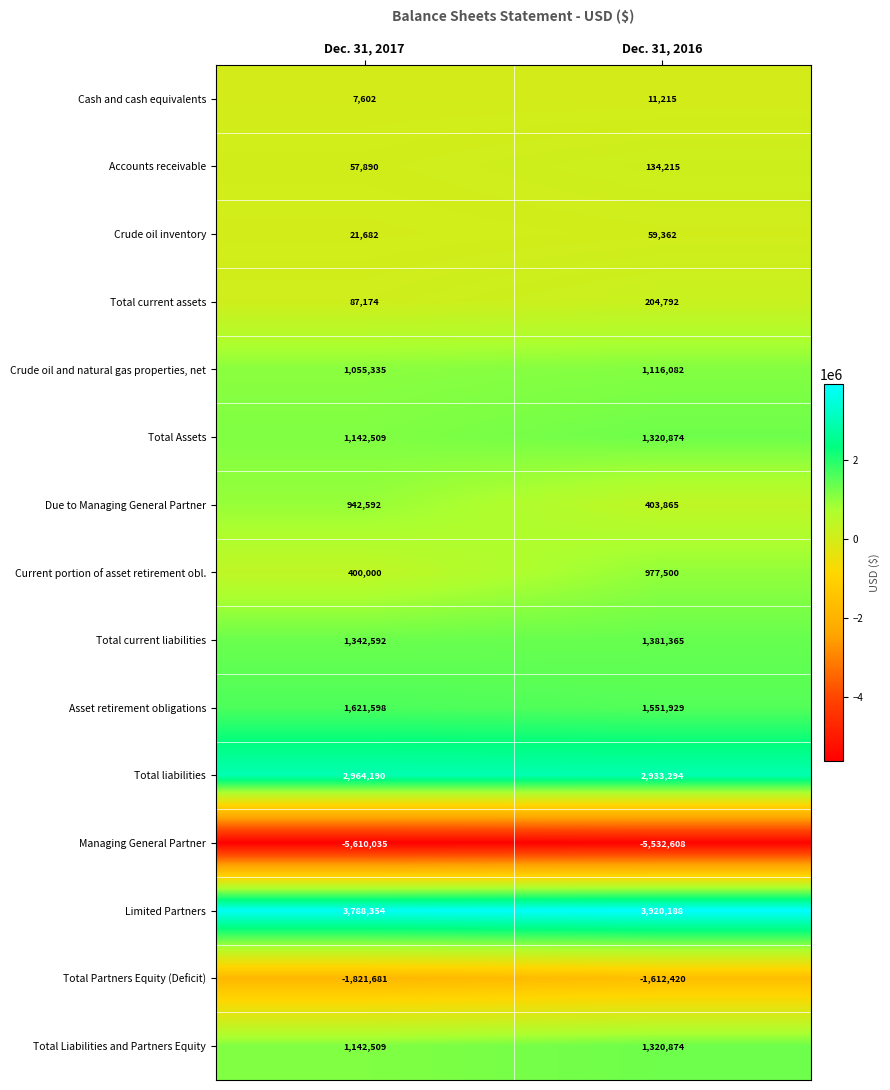

What is the total value across all series at Dec. 31, 2016?

8190527